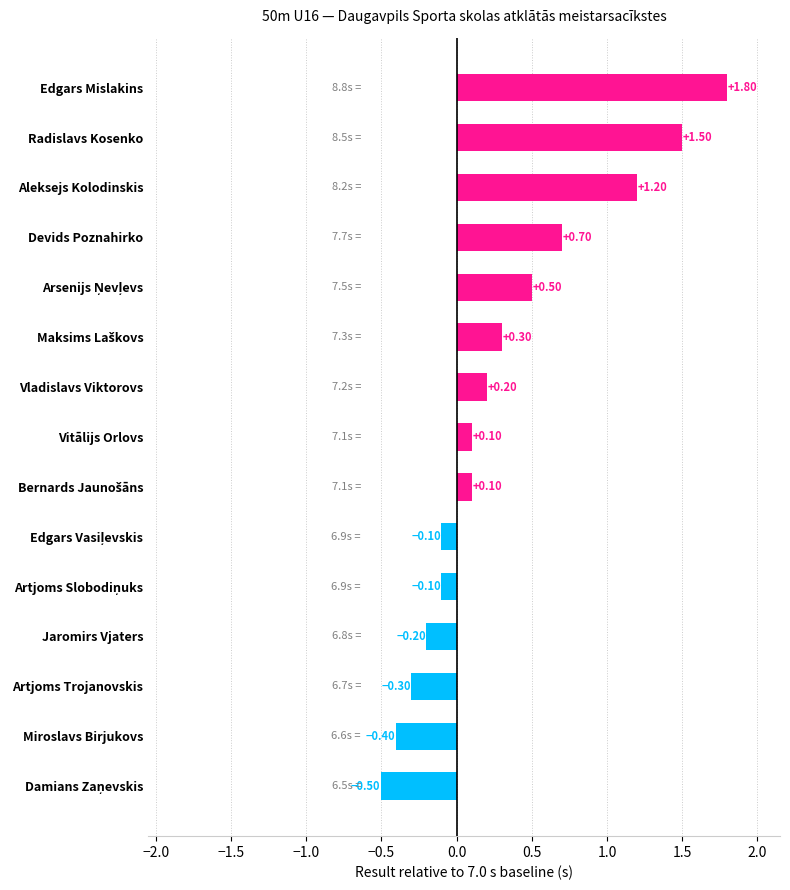

How many bars are there in total?

15